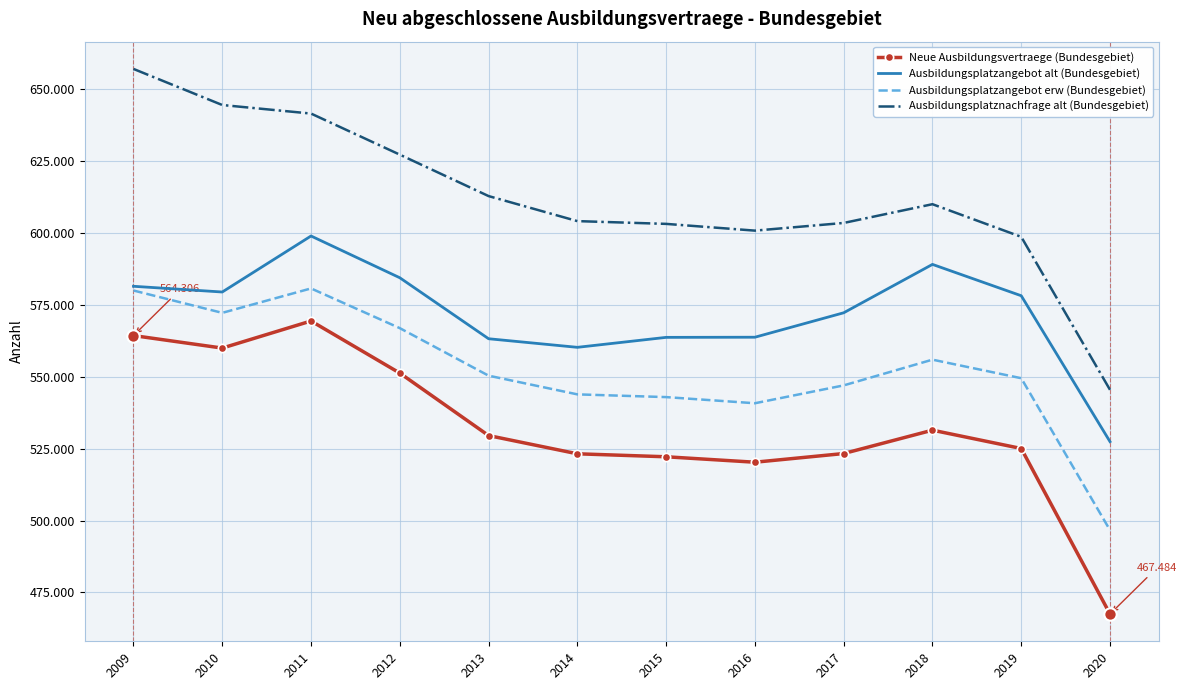

Which series has the largest total across all categories?

Ausbildungsplatznachfrage alt (Bundesgebiet)